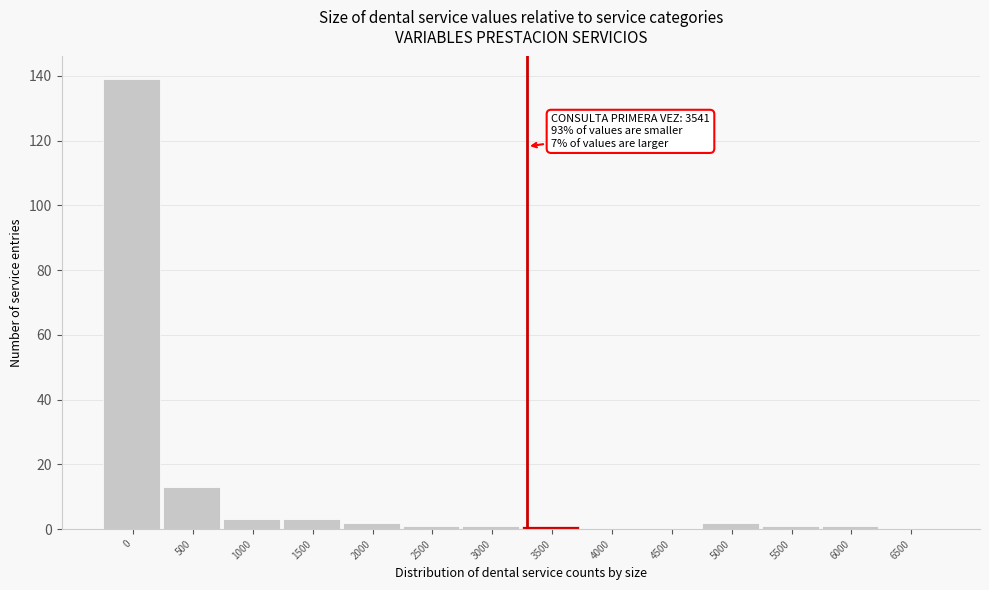

Reading left to right, transcribe all the data shown in this chart.

0=139	500=13	1000=3	1500=3	2000=2	2500=1	3000=1	3500=1	4000=0	4500=0	5000=2	5500=1	6000=1	6500=0